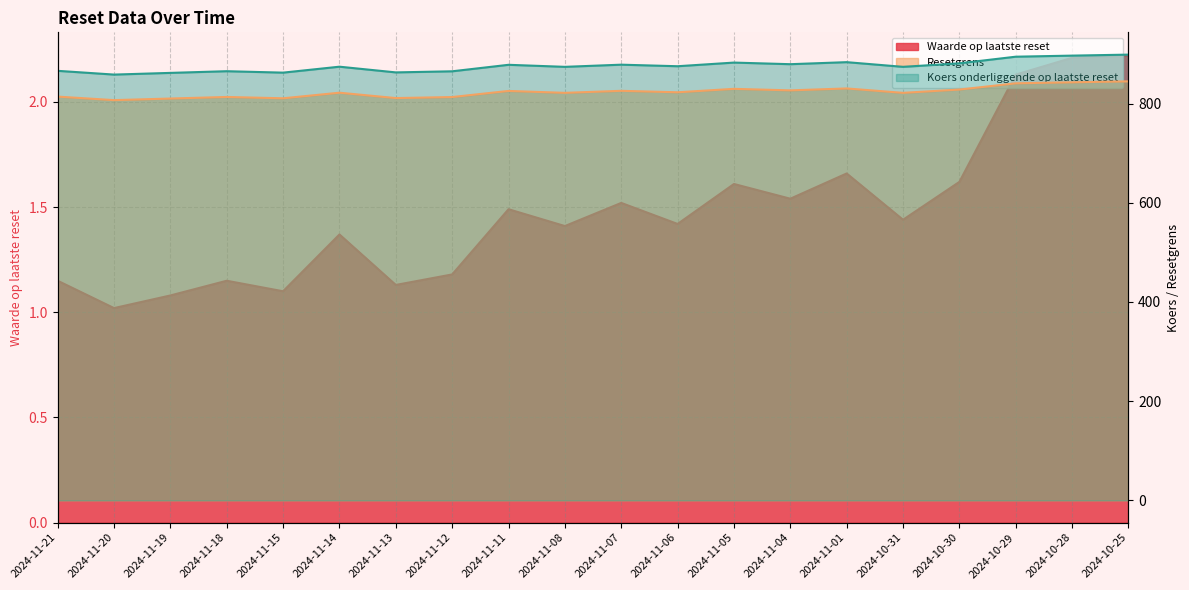

What is the greatest value displayed?

898.8